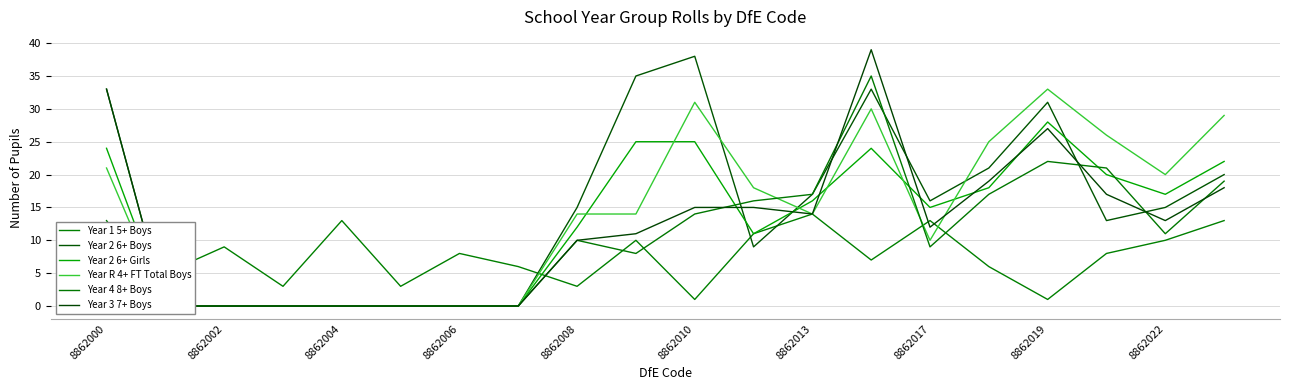

At how many categories does at least one series exceed 38?

1